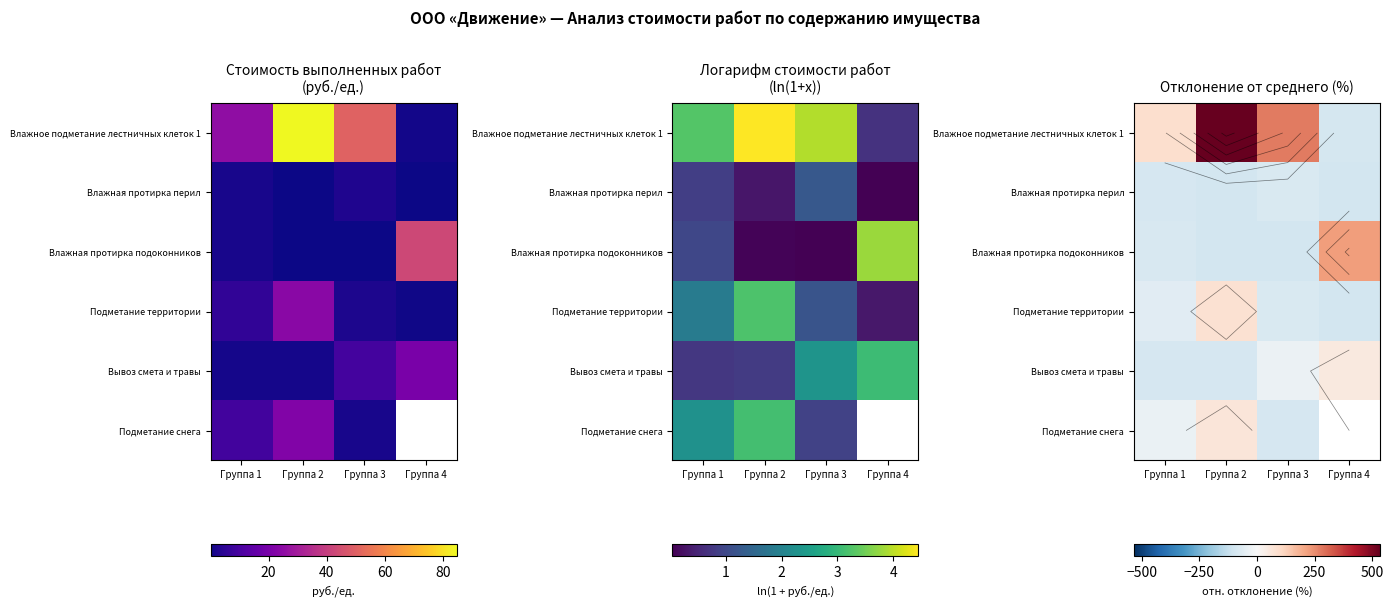

Which label corresponds to the largest value in the chart?

Группа 2